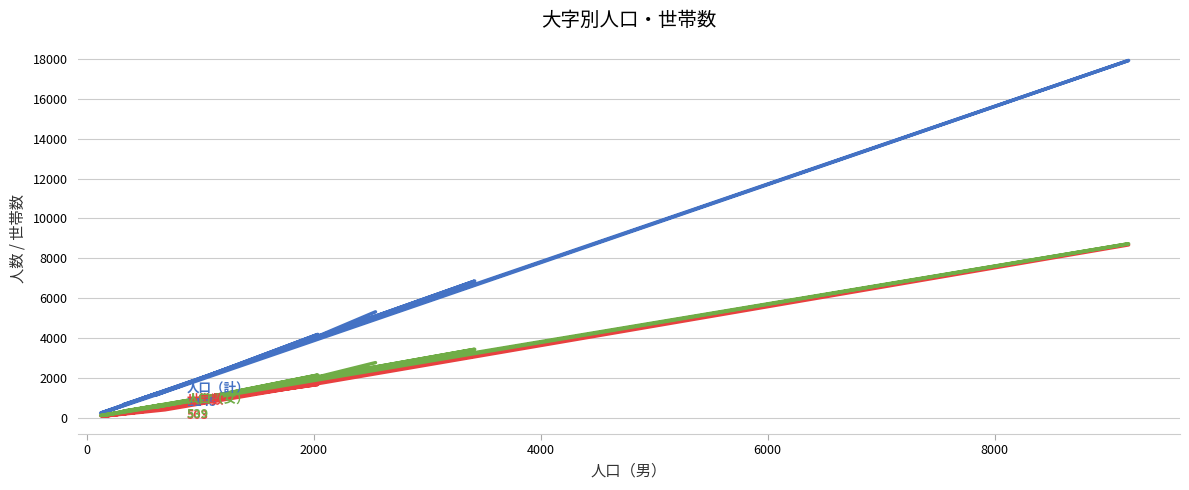

What is the value of the 人口（女） point at the 16th from the left?

347